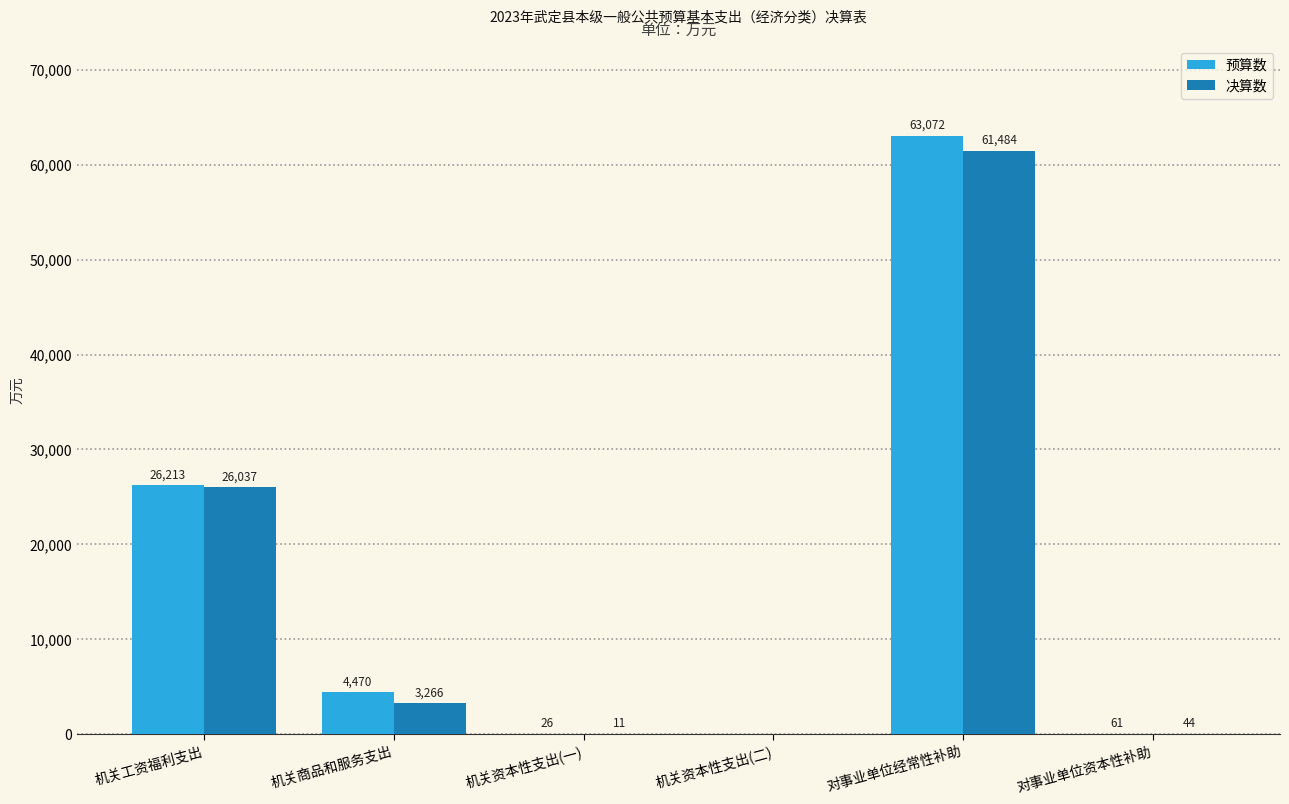

How many groups of bars are there?

6